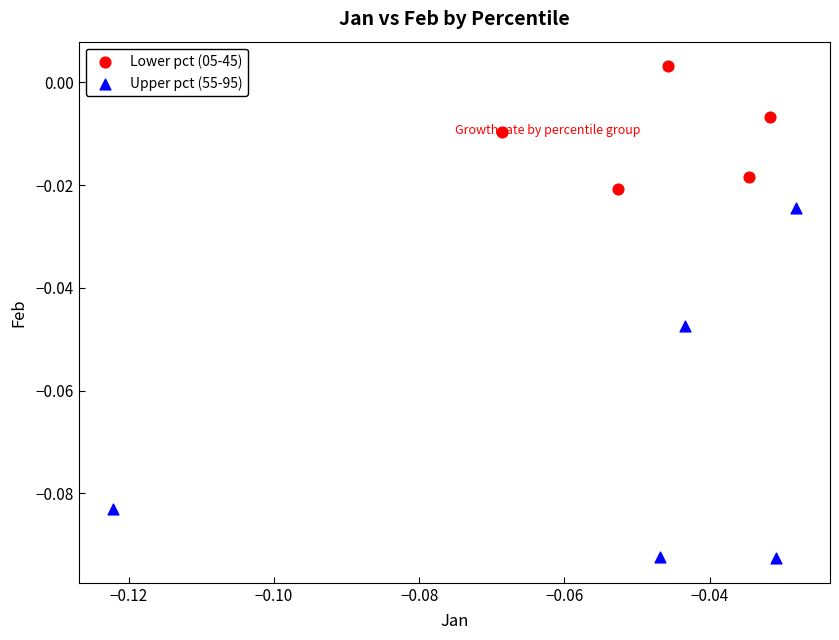

Which series has the largest Y range (max minus min)?

Upper pct (55-95)